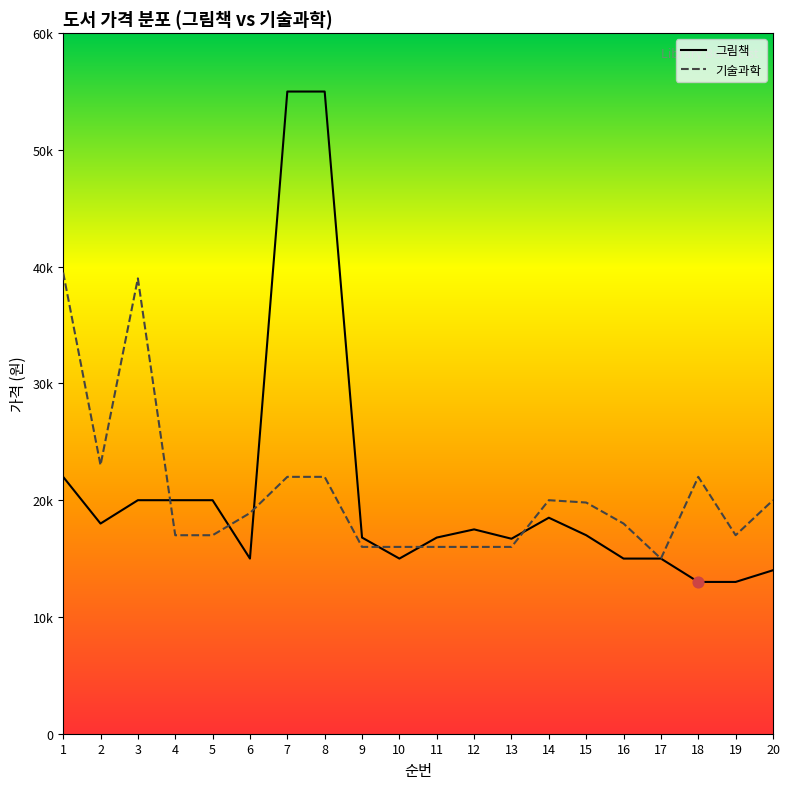

At how many categories does at least one series exceed 14378?

20